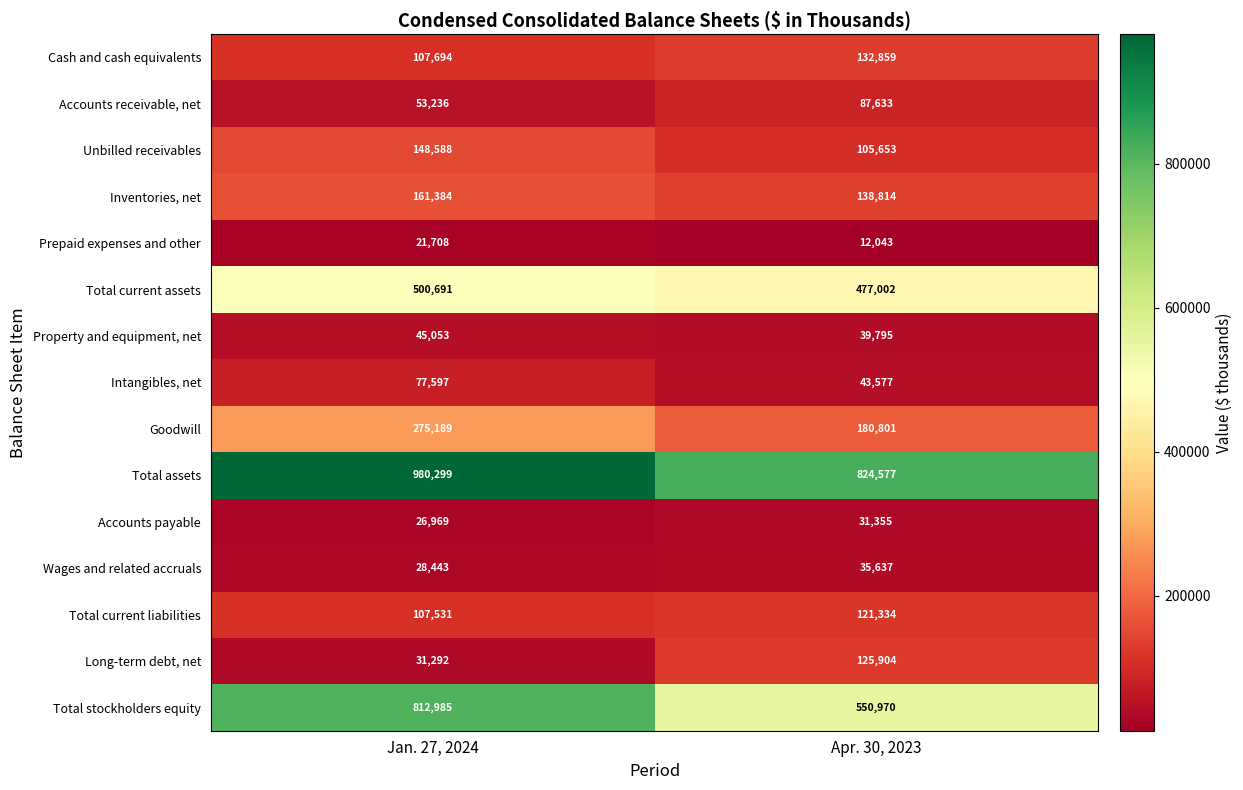

At how many categories does at least one series exceed 547138?

2